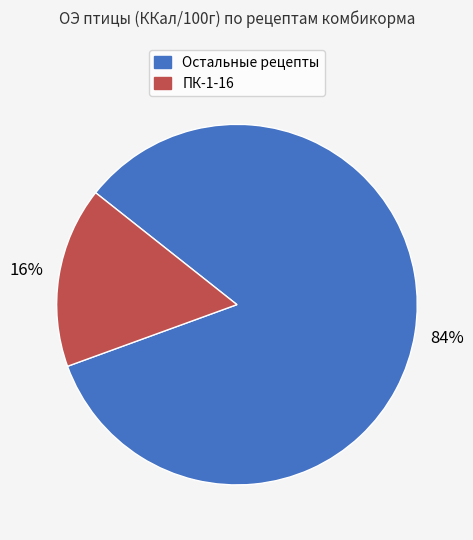

To the nearest percent, what is the difference between the largest and smallest slice percentages?

68%